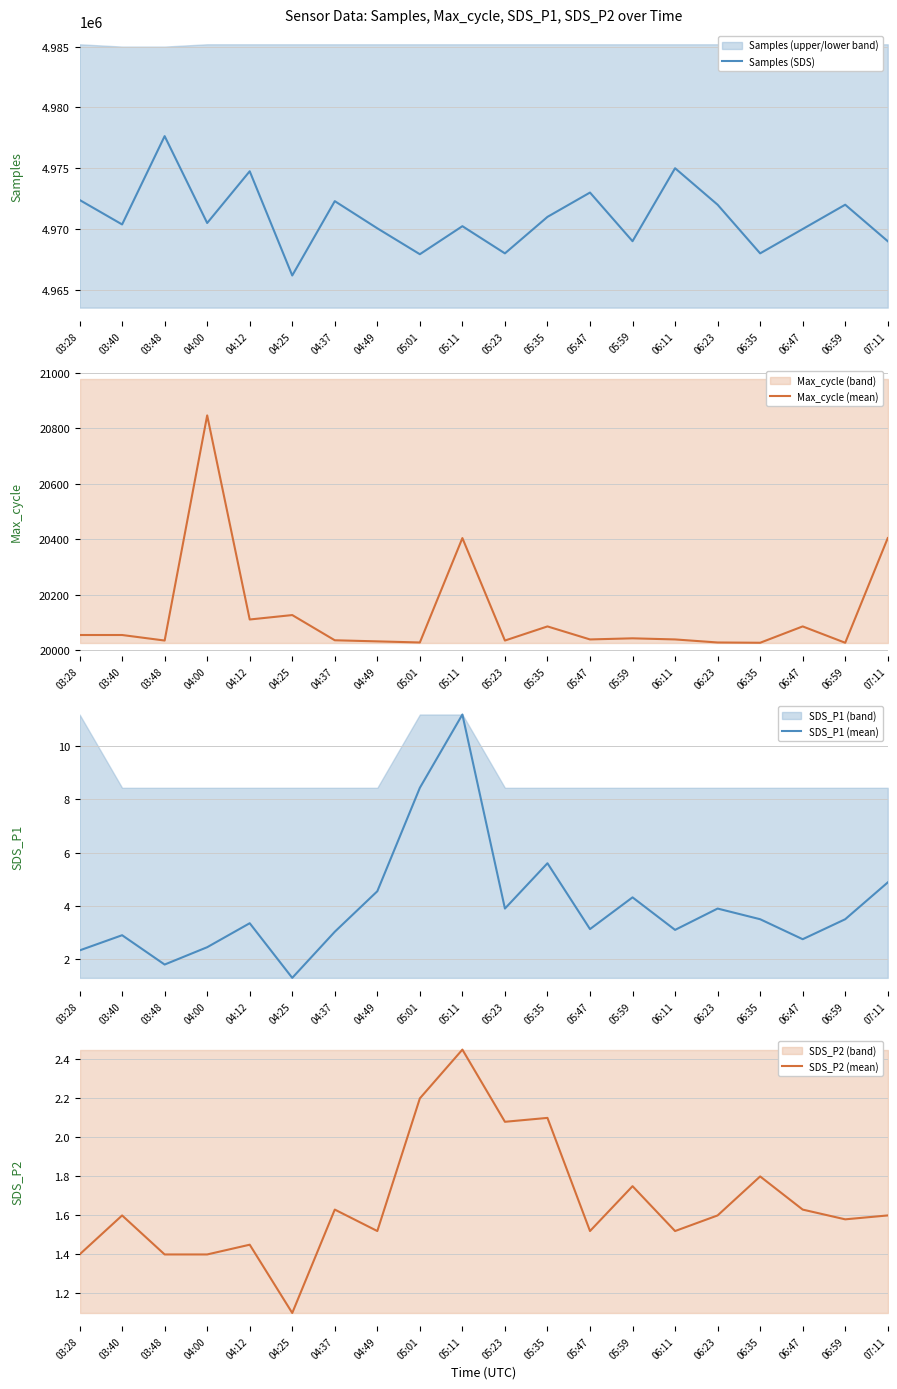

Reading left to right, what are all the values shown in this chart?

Samples (SDS): 4972391.0	4970378.0	4977638.0	4970496.0	4974750.0	4966181.0	4972293.0	4970060.0	4967930.0	4970235.0	4968000.0	4971000.0	4973000.0	4969000.0	4975000.0	4972000.0	4968000.0	4970000.0	4972000.0	4969000.0
Max_cycle (mean): 20054.0	20054.0	20034.0	20847.0	20110.0	20126.0	20035.0	20031.0	20027.0	20404.0	20034.0	20085.0	20038.0	20042.0	20038.0	20027.0	20026.0	20085.0	20026.0	20404.0
SDS_P1 (mean): 2.3	2.9	1.8	2.5	3.4	1.3	3.0	4.5	8.4	11.2	3.9	5.6	3.1	4.3	3.1	3.9	3.5	2.8	3.5	4.9
SDS_P2 (mean): 1.4	1.6	1.4	1.4	1.4	1.1	1.6	1.5	2.2	2.5	2.1	2.1	1.5	1.8	1.5	1.6	1.8	1.6	1.6	1.6